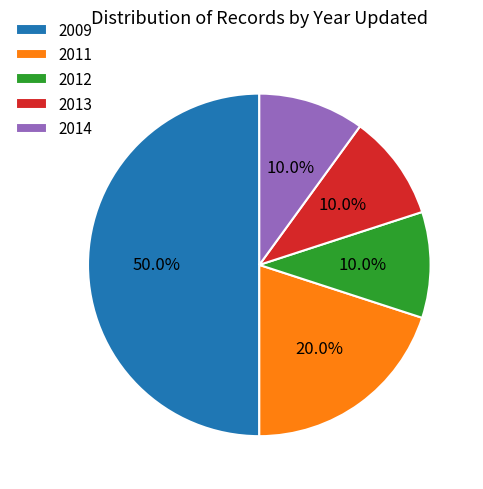

What is the ratio of the value at 2014 to the value at 2012?

1.0